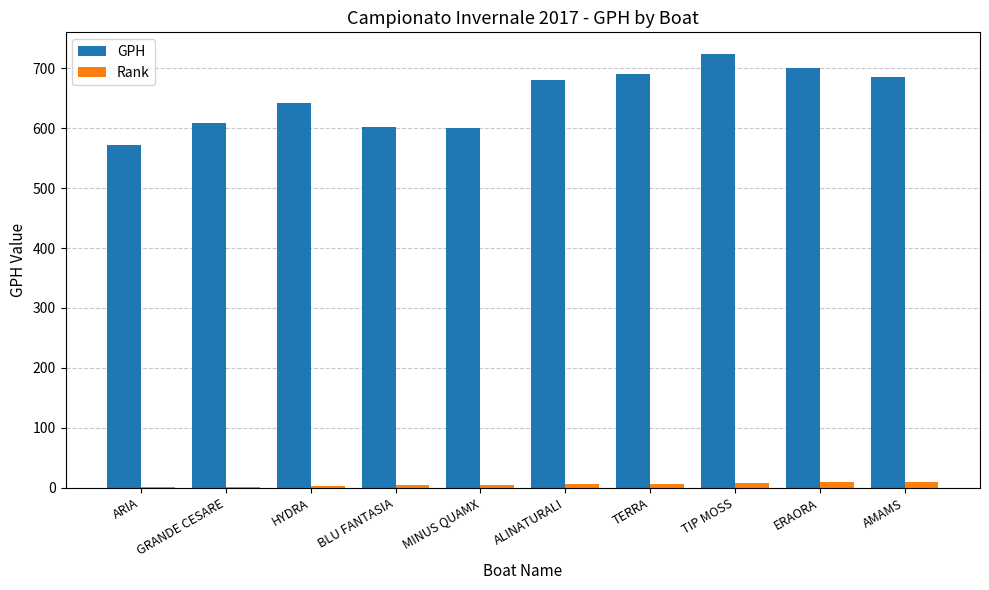

What is the sum of all Rank values?

55.0